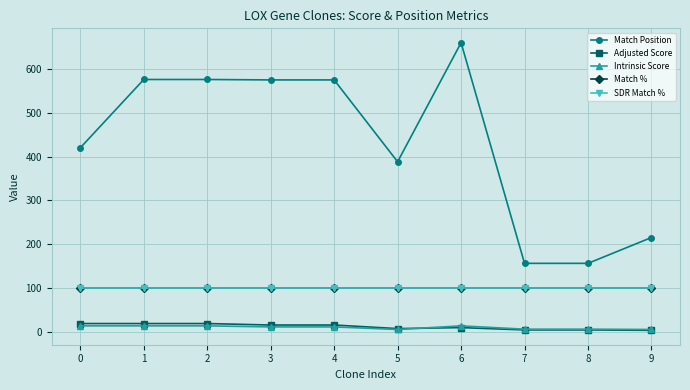

Does the chart have visible grid lines?

Yes